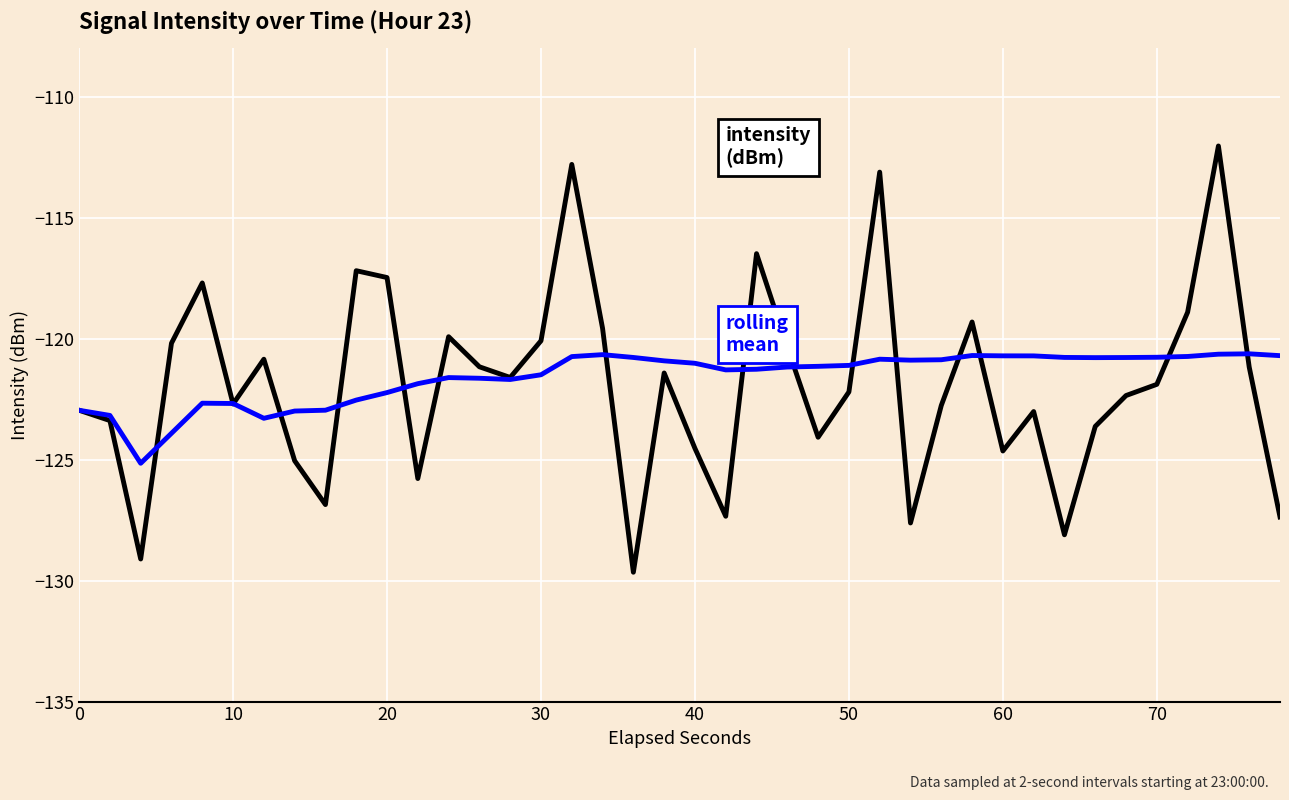

What is the smallest value displayed?

-129.7